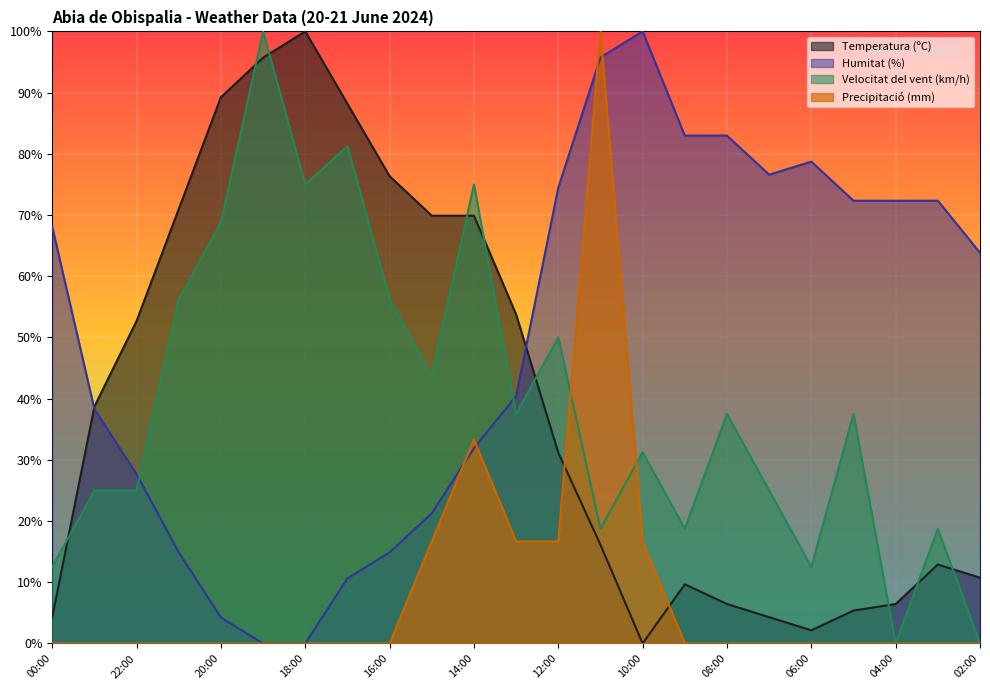

Where is the first local minimum for Temperatura (ºC)?

10:00